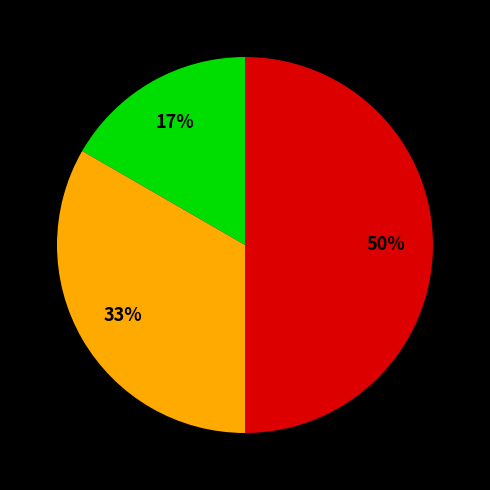

To the nearest percent, what is the average slice percentage?

33%